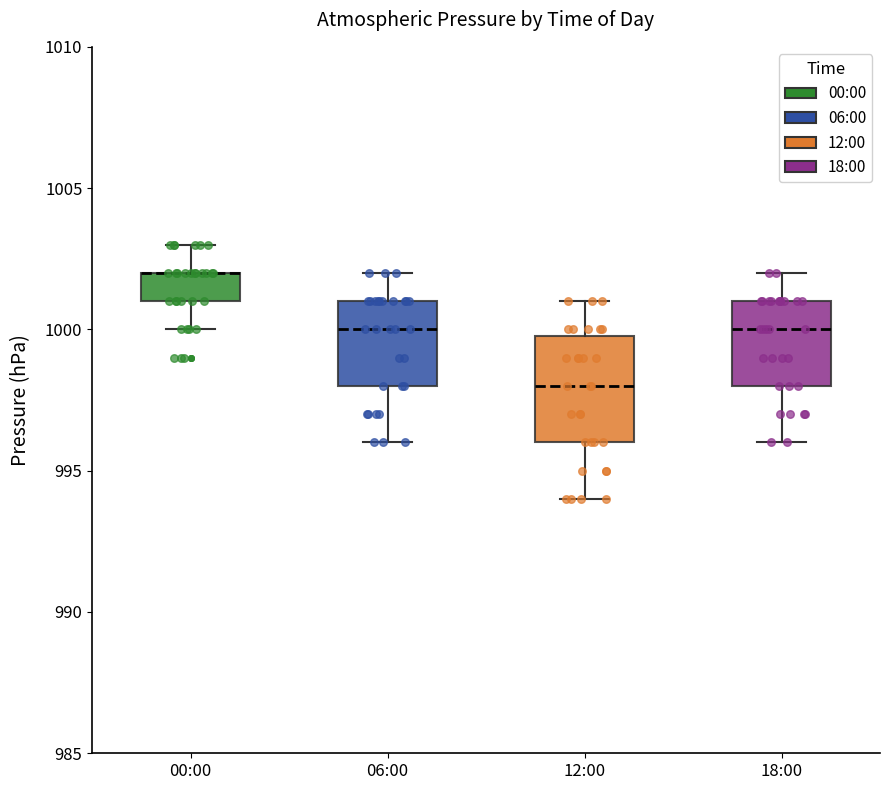

Reading left to right, read every box against the y-axis: the position of its median line, the range the box covers, and the ends of its whiskers. The values are not printed on the chart, so give them approximately, as read against the axis.

00:00: median 1002 (drawn on the box's upper edge), box 1001 to 1002, whiskers 1000 to 1003
06:00: median 1000, box 998 to 1001, whiskers 996 to 1002
12:00: median 998, box 996 to 1000, whiskers 994 to 1001
18:00: median 1000, box 998 to 1001, whiskers 996 to 1002